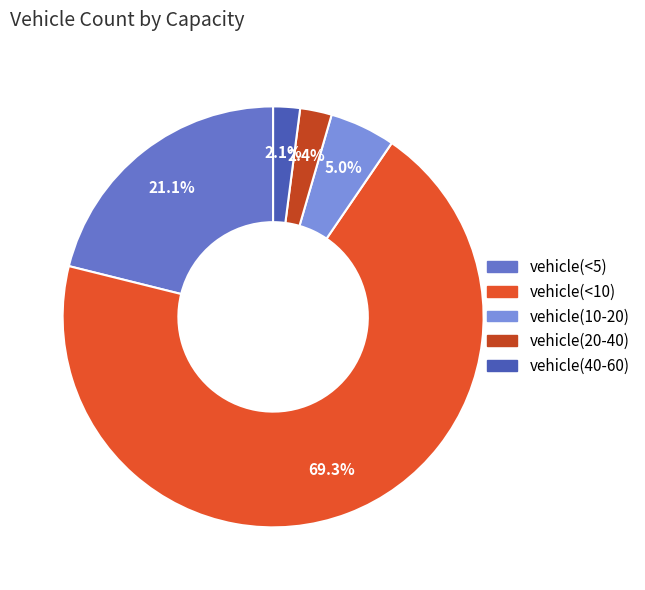

How many segments does this pie chart have?

5